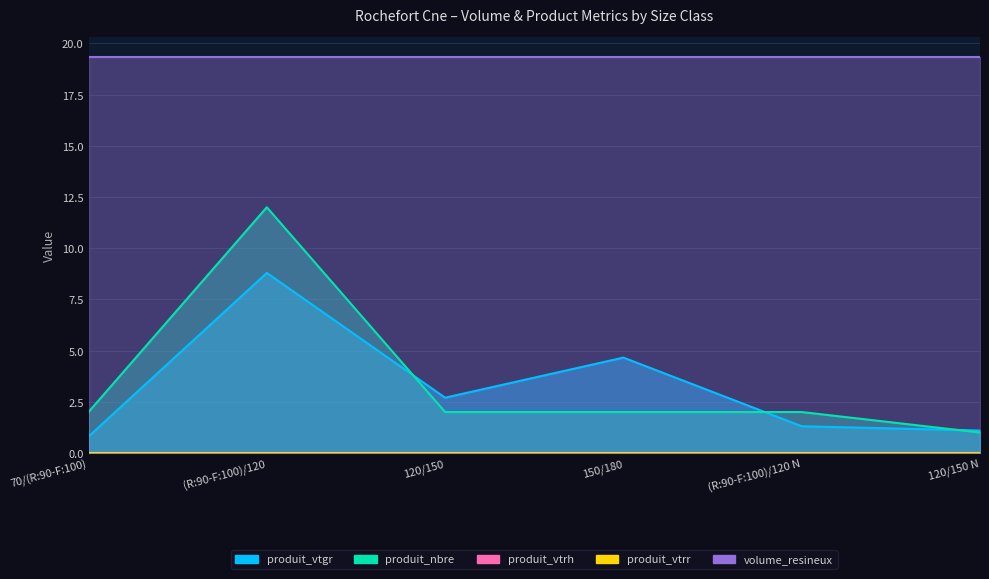

At how many categories does at least one series exceed 19?

6